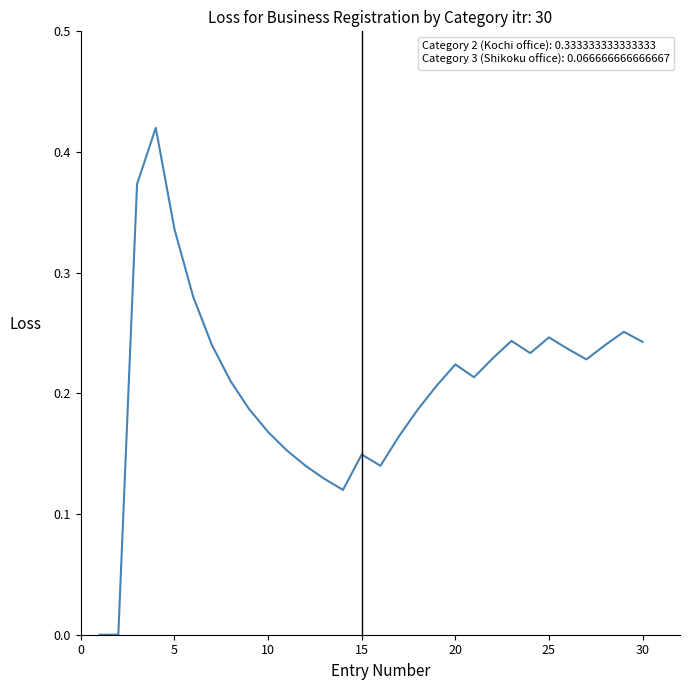

Does the chart have visible grid lines?

No